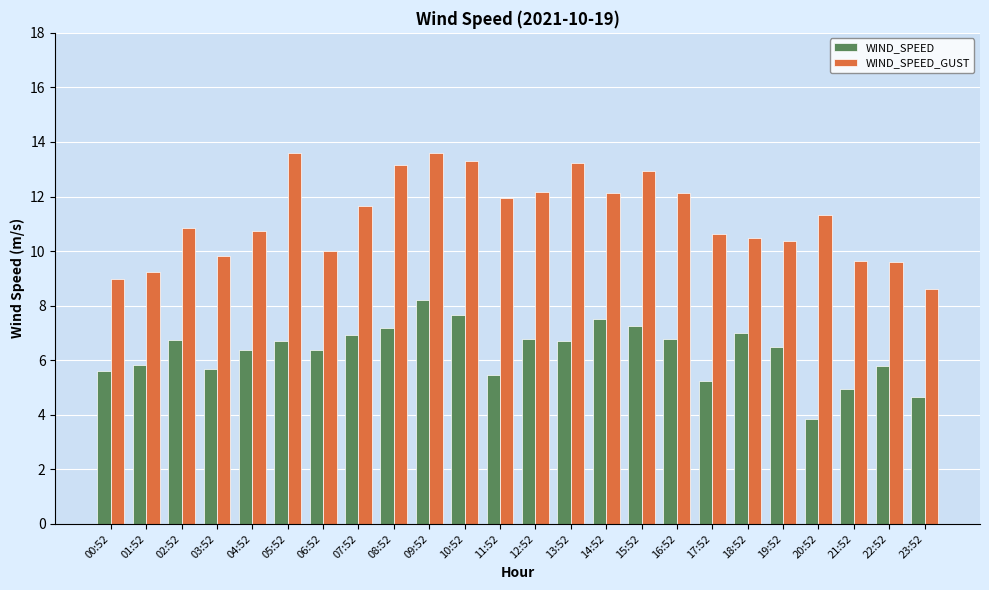

True or false: WIND_SPEED has a value of 6.8 at 16:52.

True